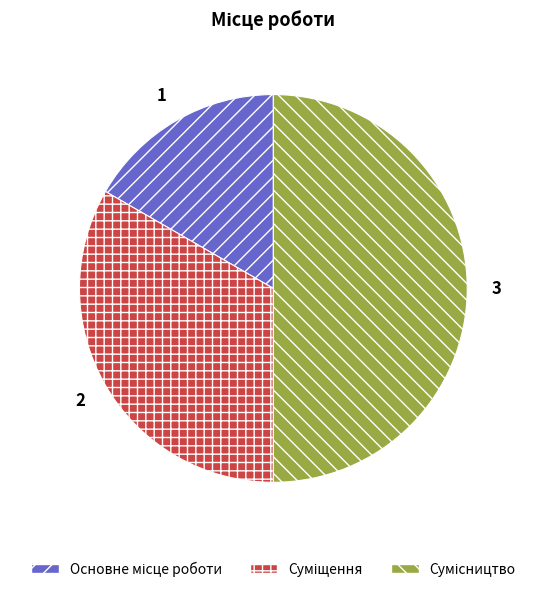

Is there any slice that represents more than half of the pie?

No